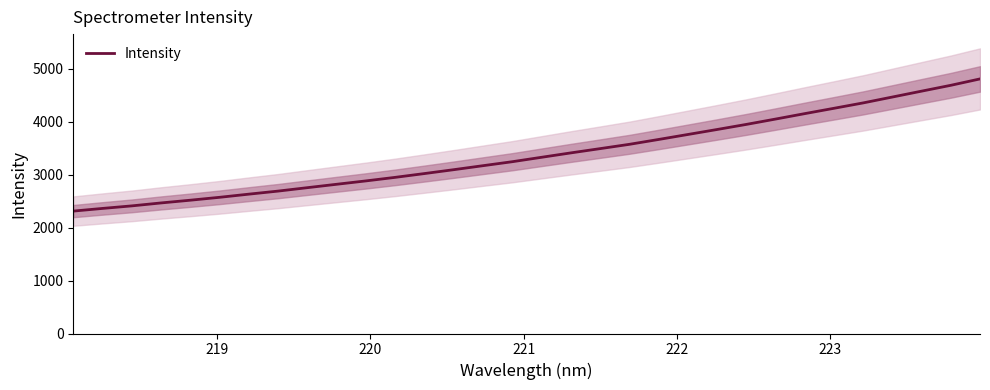

True or false: there are more than 1 points higher than both neighbors.

False